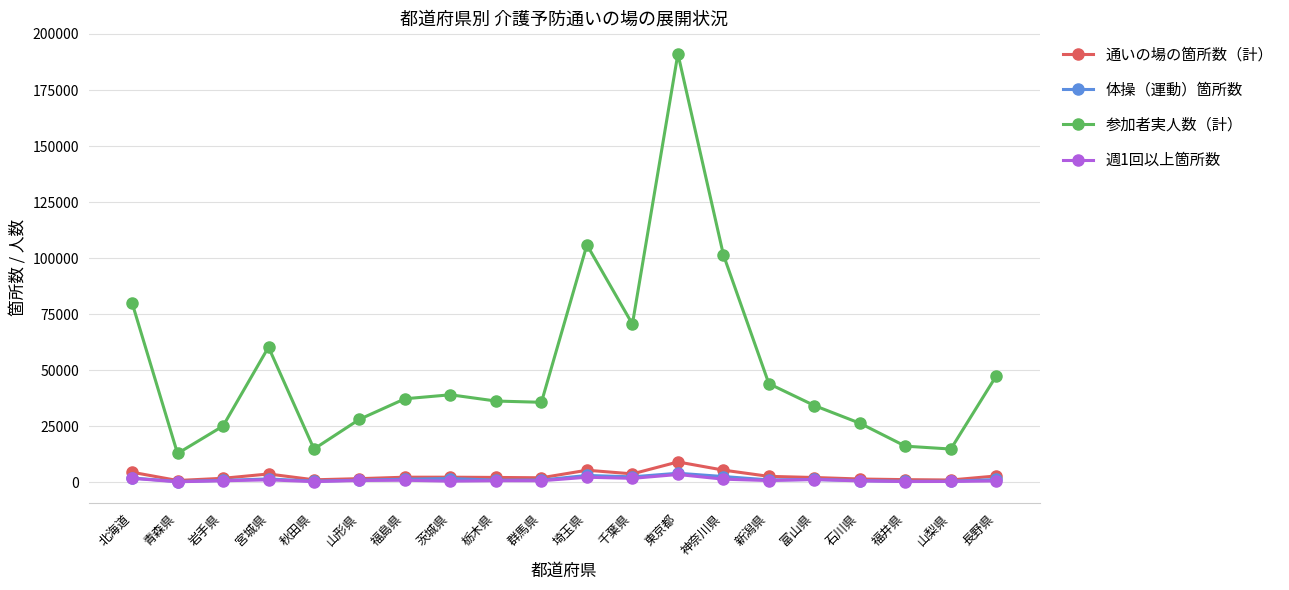

Is this an area chart (filled region under the line)?

No